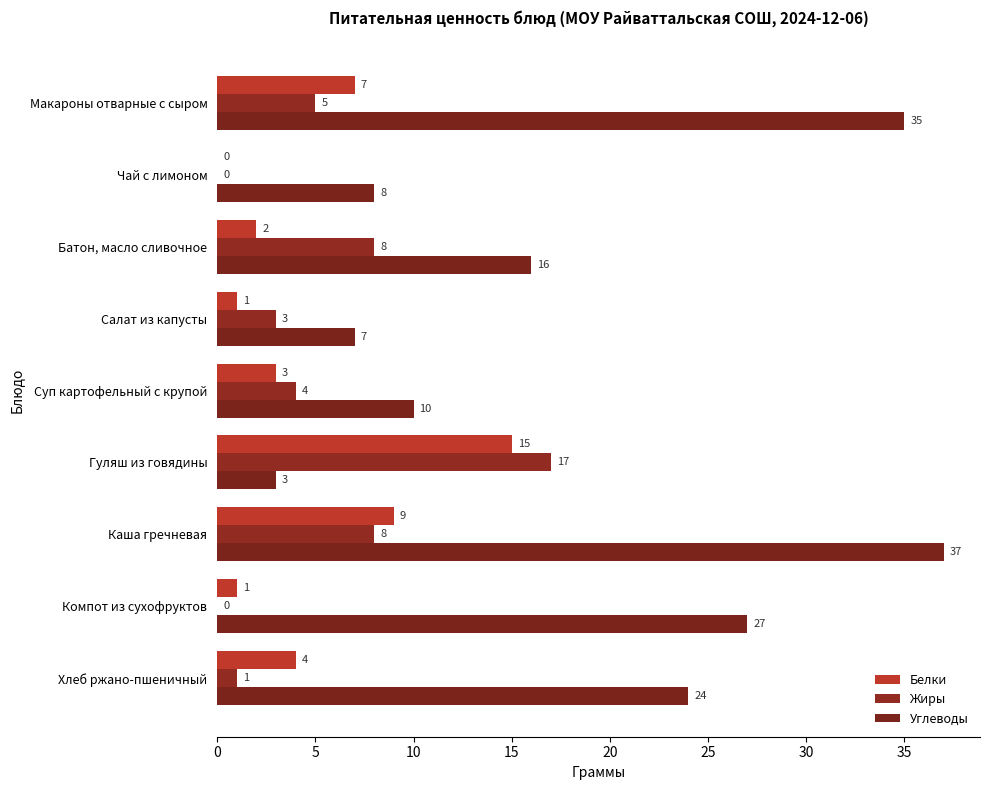

Reading left to right, what are all the values shown in this chart?

Белки: 7	0	2	1	3	15	9	1	4
Жиры: 5	0	8	3	4	17	8	0	1
Углеводы: 35	8	16	7	10	3	37	27	24